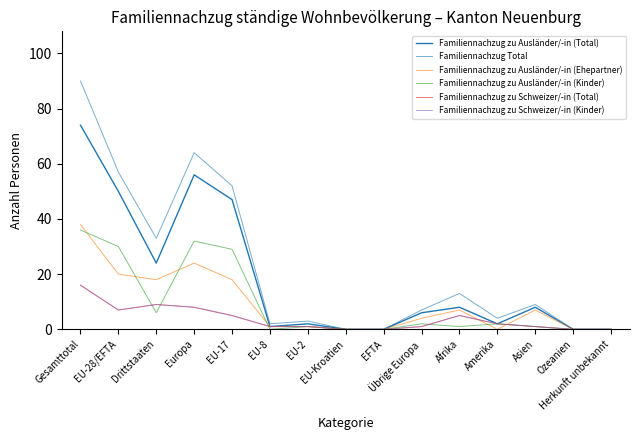

Is this an area chart (filled region under the line)?

No